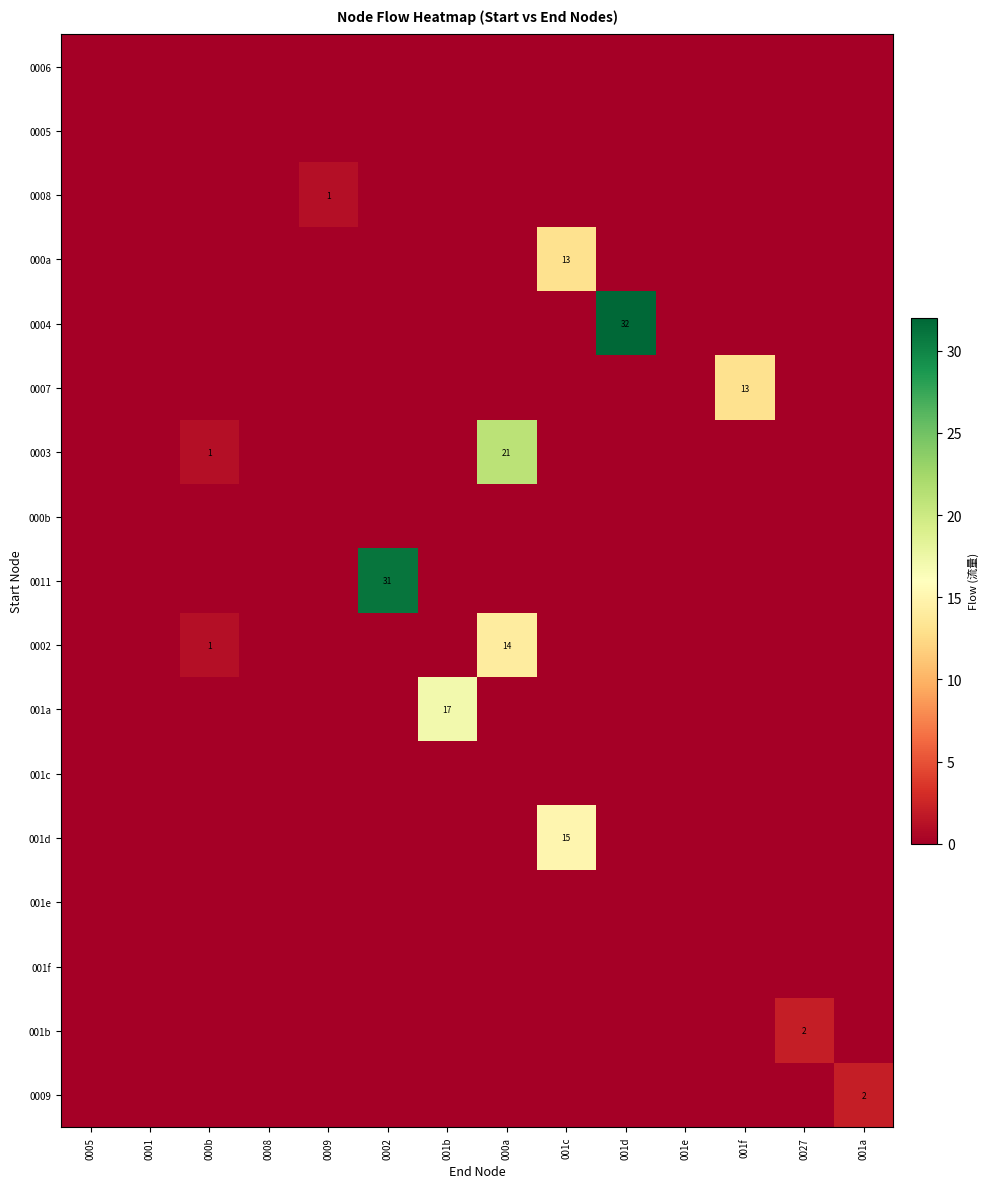

What is the spread (max minus min) of values at 000a?

21